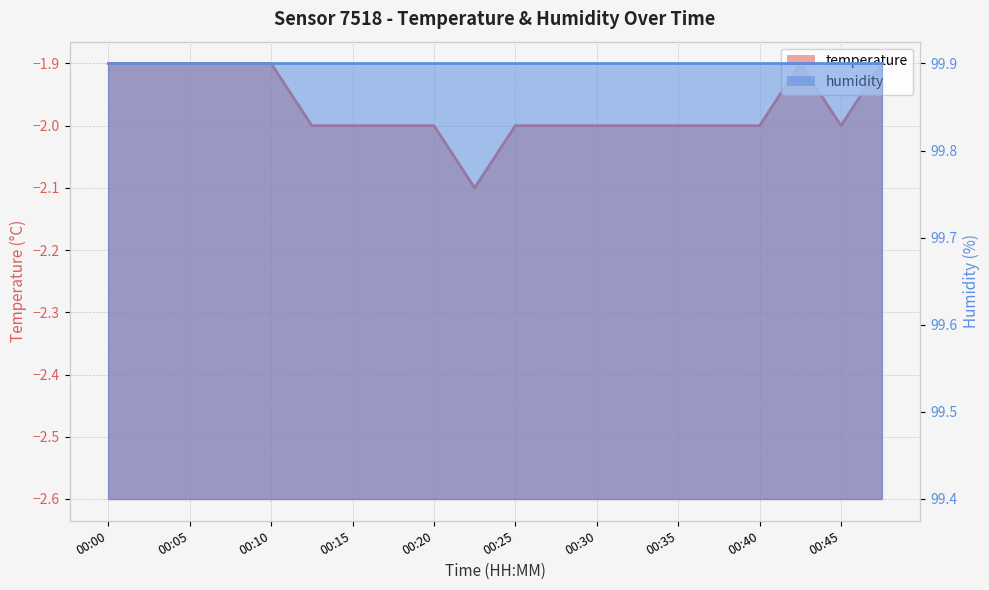

Reading left to right, transcribe all the data shown in this chart.

-1.9	-1.9	-1.9	-1.9	-1.9	-2.0	-2.0	-2.0	-2.0	-2.1	-2.0	-2.0	-2.0	-2.0	-2.0	-2.0	-2.0	-1.9	-2.0	-1.9